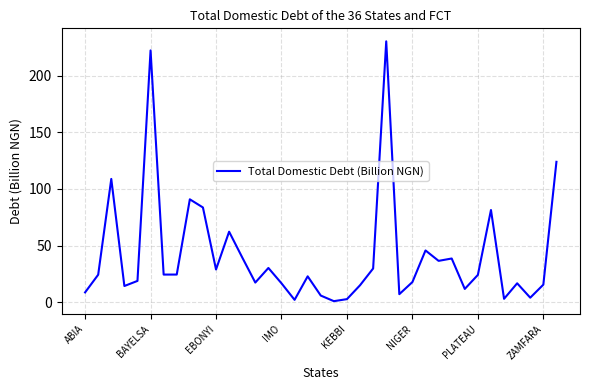

Does the chart display data point markers on the line(s)?

No